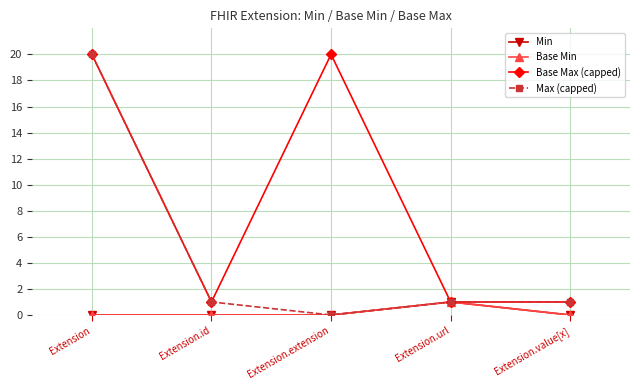

Rank the categories by Max (capped) value from lowest to highest.

Extension.extension, Extension.id, Extension.url, Extension.value[x], Extension